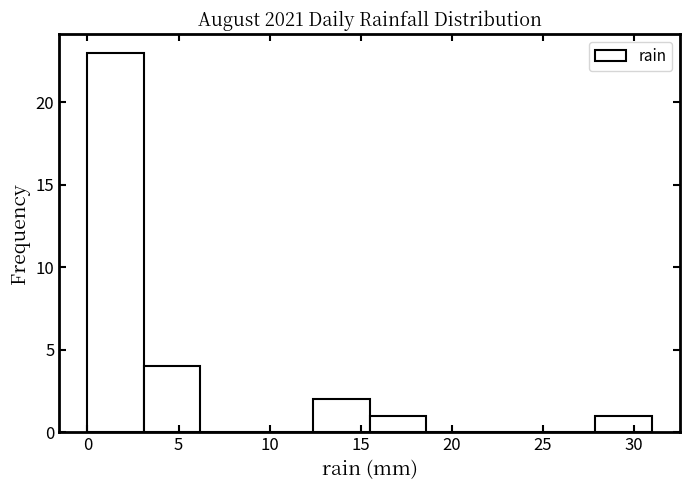

Reading left to right, list every bar in this chart as the range it spans on the x-axis followed by its height. Neither the bar edges nor the heights are printed on the chart, so give them approximately, as read against the axes.

0.0 to 3.1: 23
3.1 to 6.2: 4
6.2 to 9.3: 0
9.3 to 12.4: 0
12.4 to 15.5: 2
15.5 to 18.6: 1
18.6 to 21.7: 0
21.7 to 24.8: 0
24.8 to 27.9: 0
27.9 to 31.0: 1